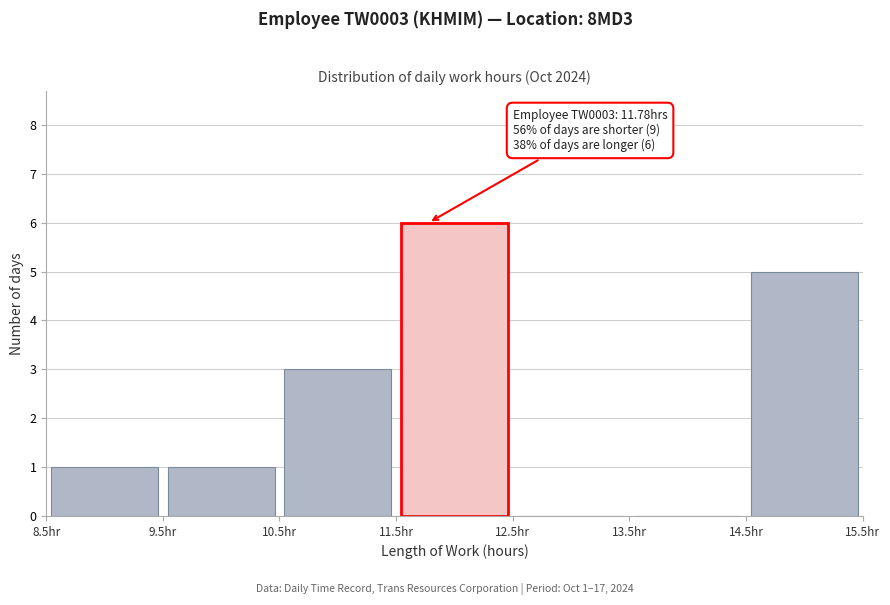

Over which range of the x-axis is the bar tallest?

11.5 to 12.5